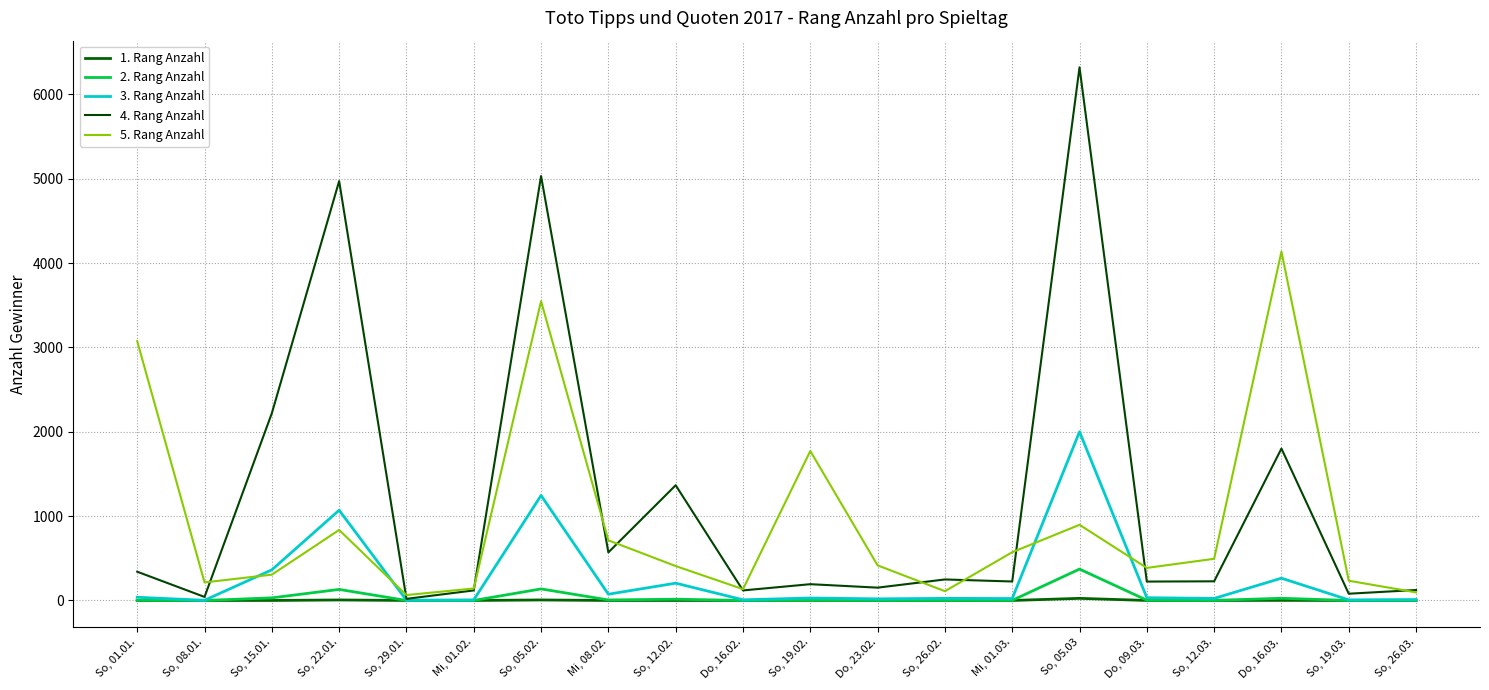

Between So, 01.01. and So, 15.01., which series saw the biggest shift?

5. Rang Anzahl